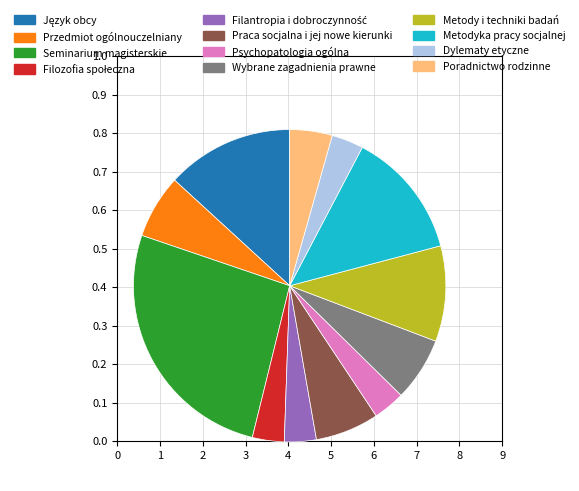

True or false: Wybrane zagadnienia prawne accounts for 1% of the total.

False